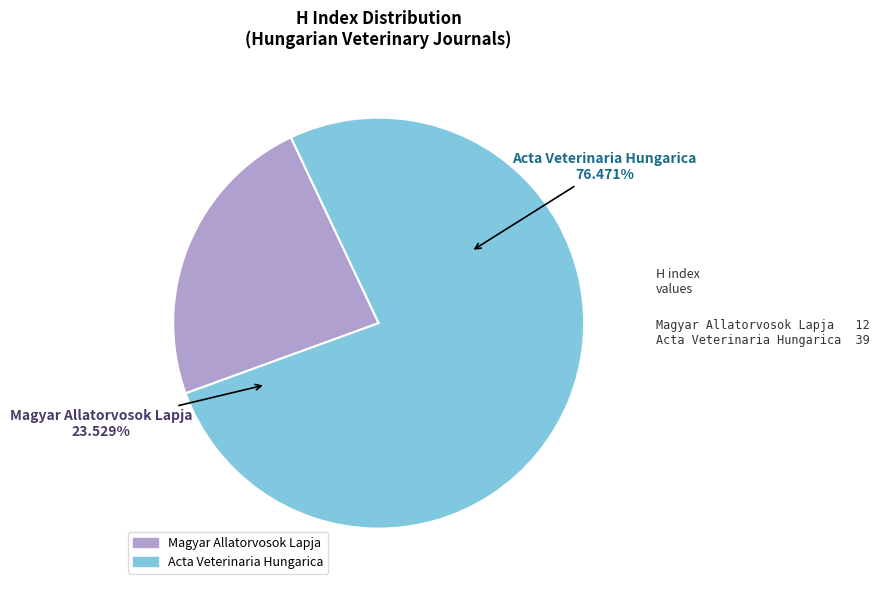

Is there any slice that represents more than half of the pie?

Yes